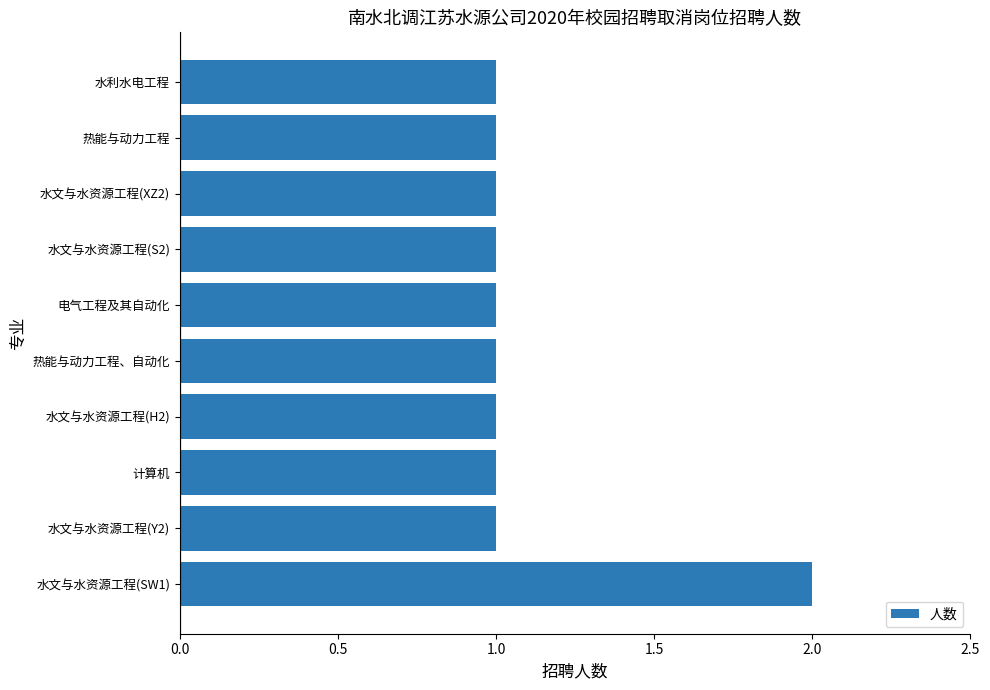

At which category does the chart reach its peak across all series?

水文与水资源工程(SW1)